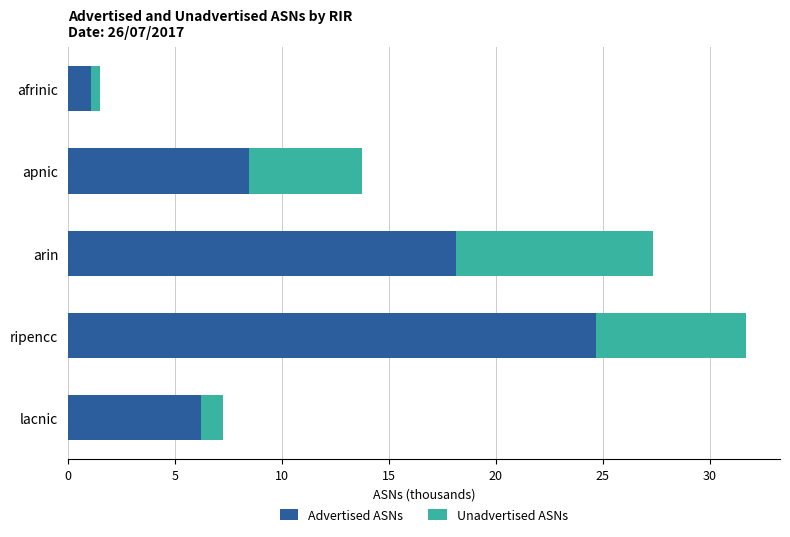

What is the total value across all series at arin?

27.4